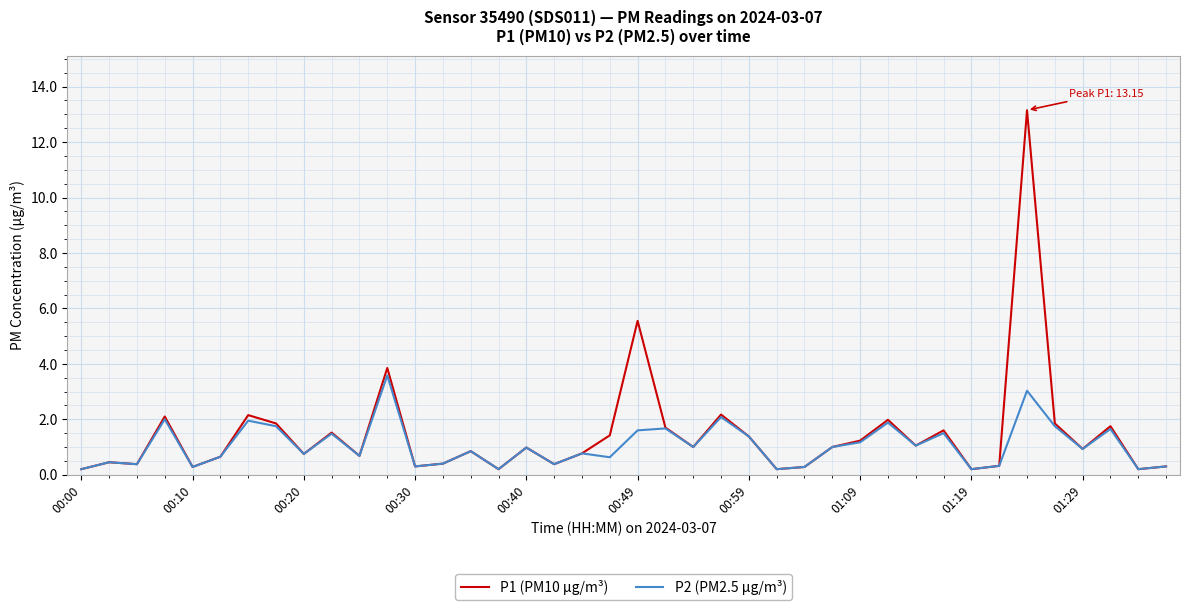

Which series has the widest spread of values?

P1 (PM10 µg/m³)